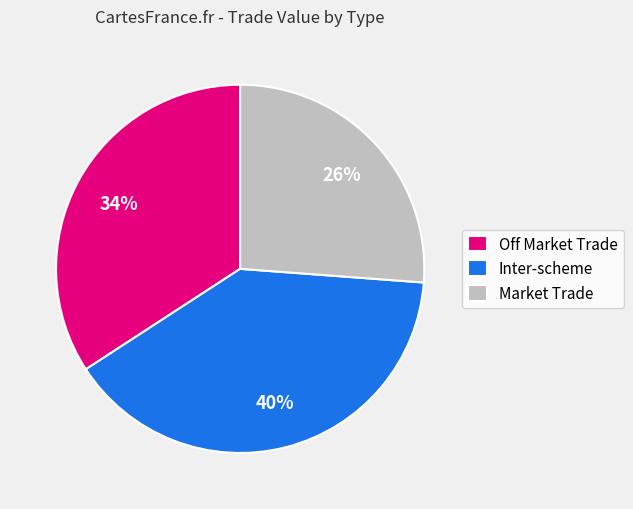

Approximately how many times larger is the value at Inter-scheme compared to Off Market Trade?

1.2